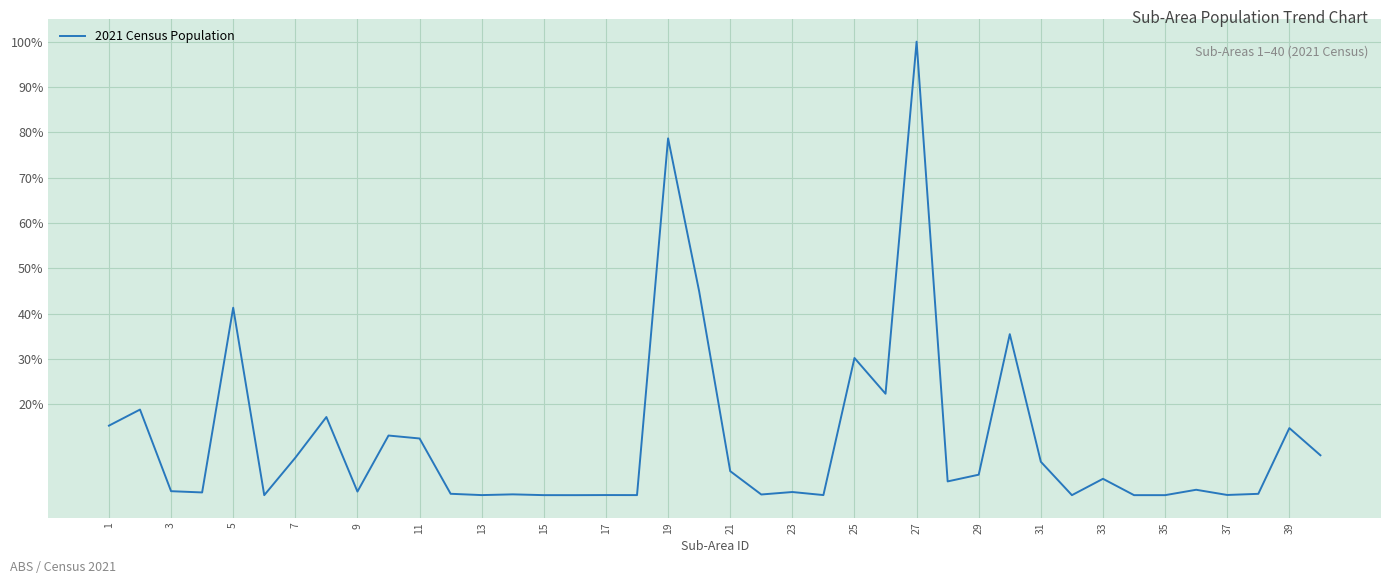

How many distinct data groups are displayed?

1